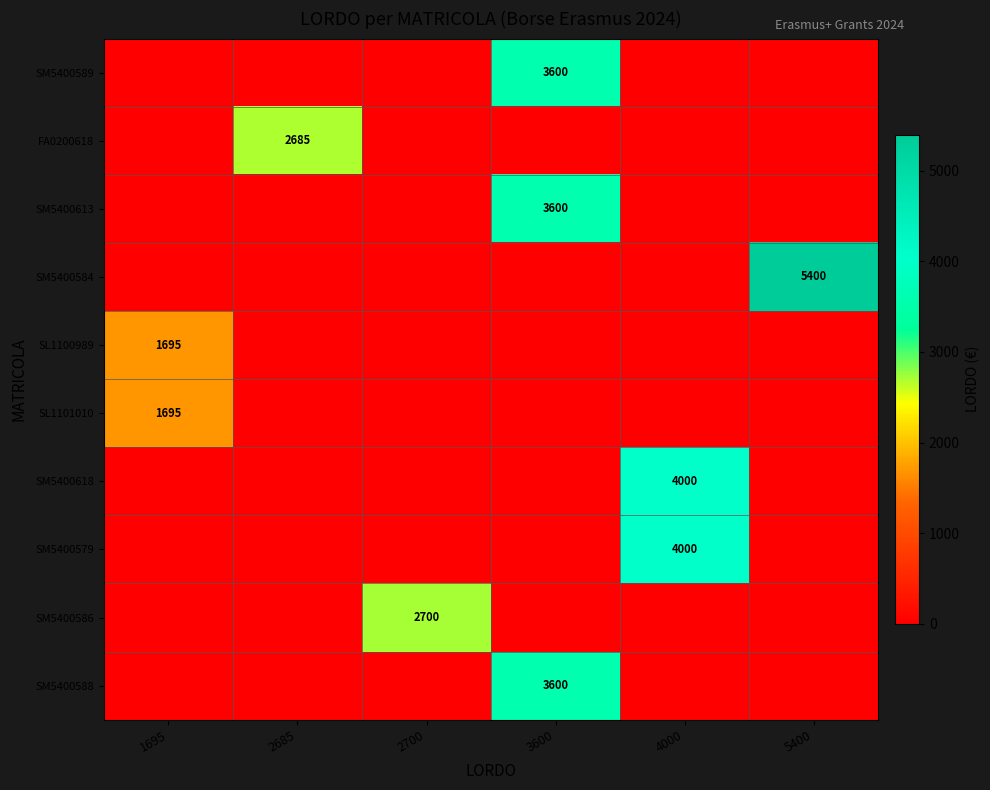

What is the greatest value displayed?

5400